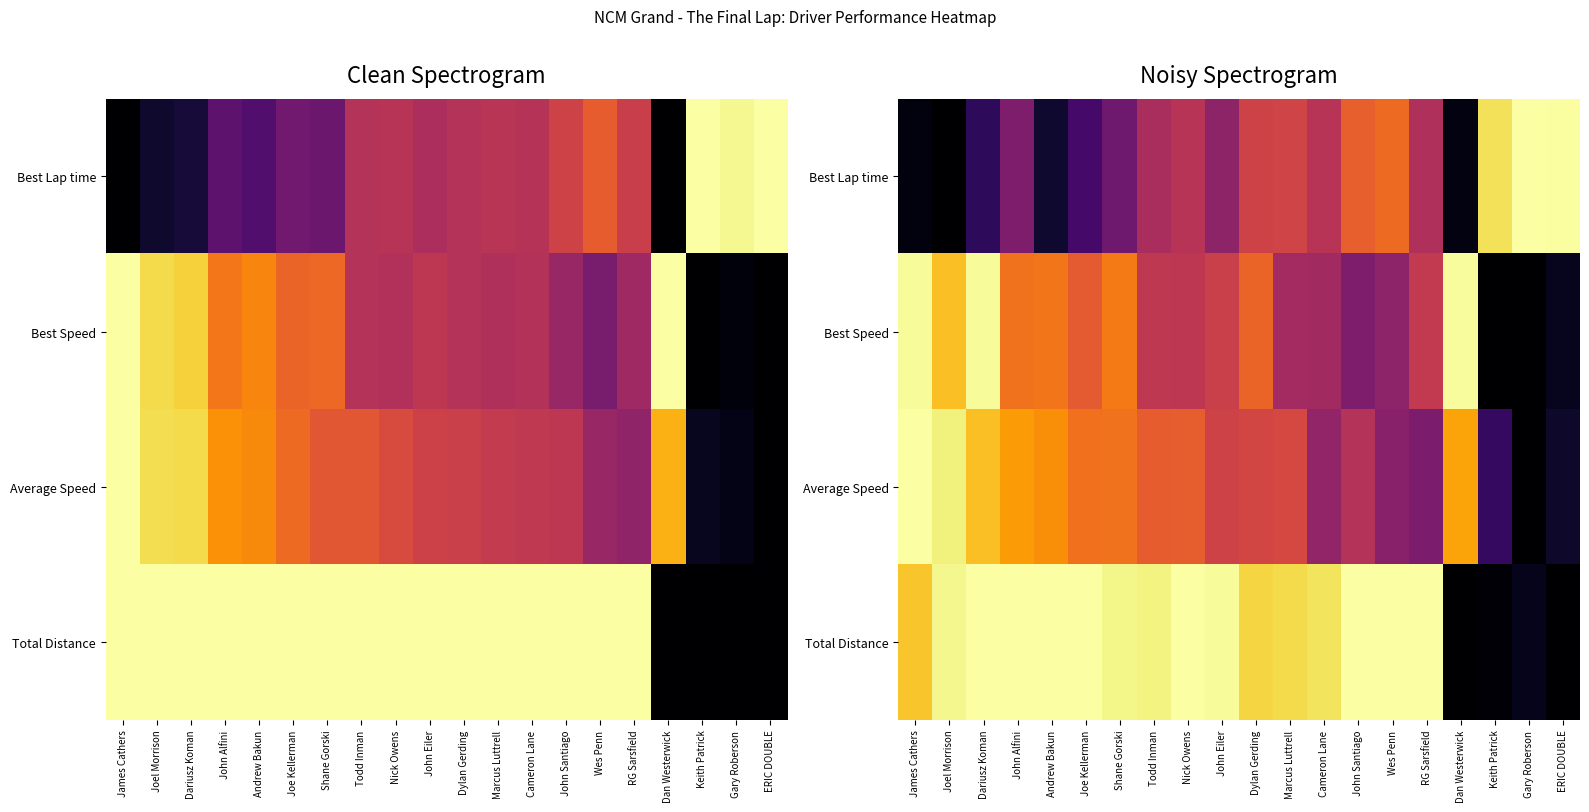

Is the value of Best Speed at John Eiler greater than the value of Average Speed at Dylan Gerding?

No